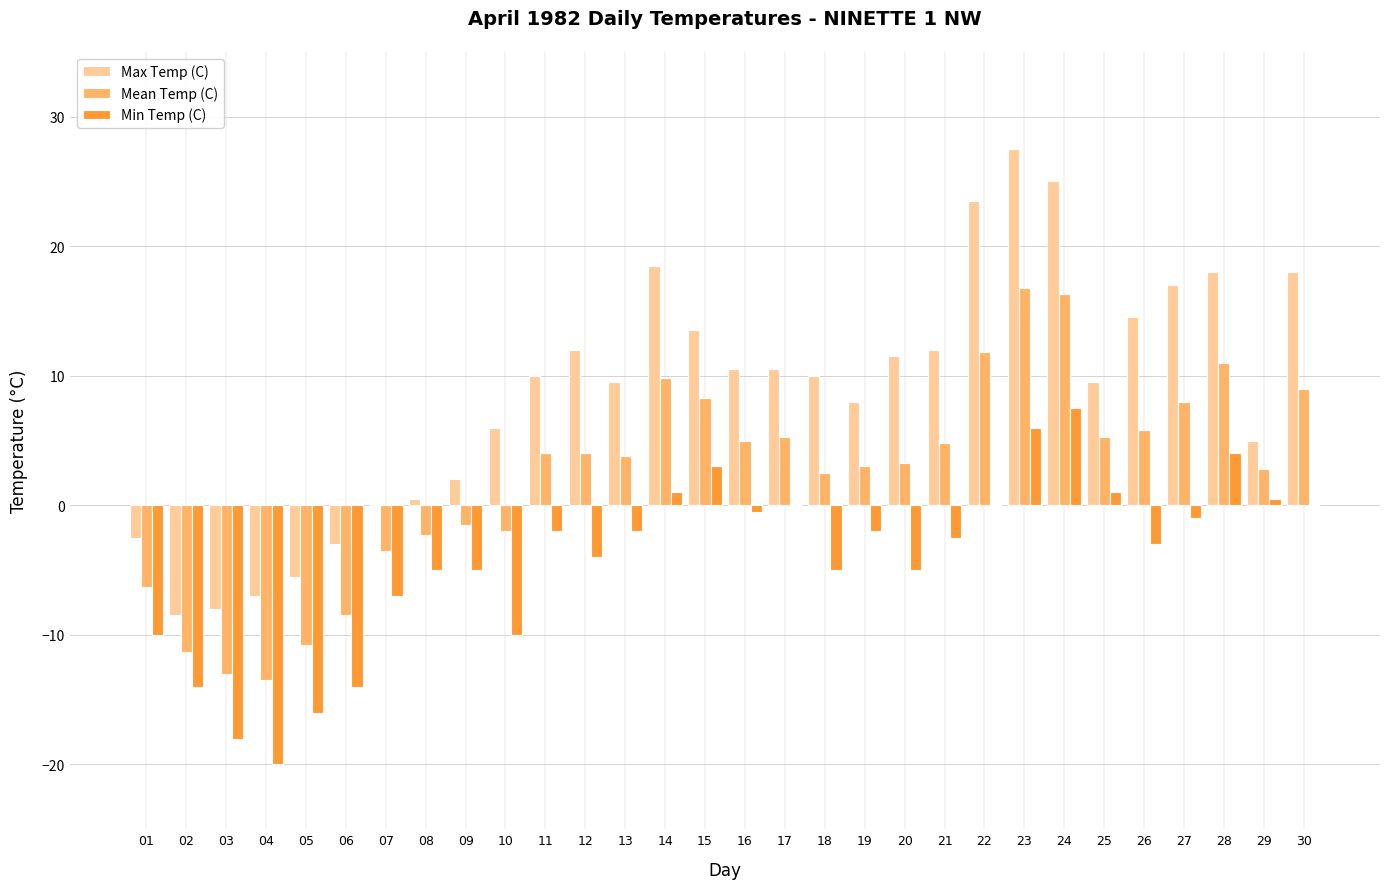

True or false: Max Temp (C) has a value of -19.4 at 07.

False